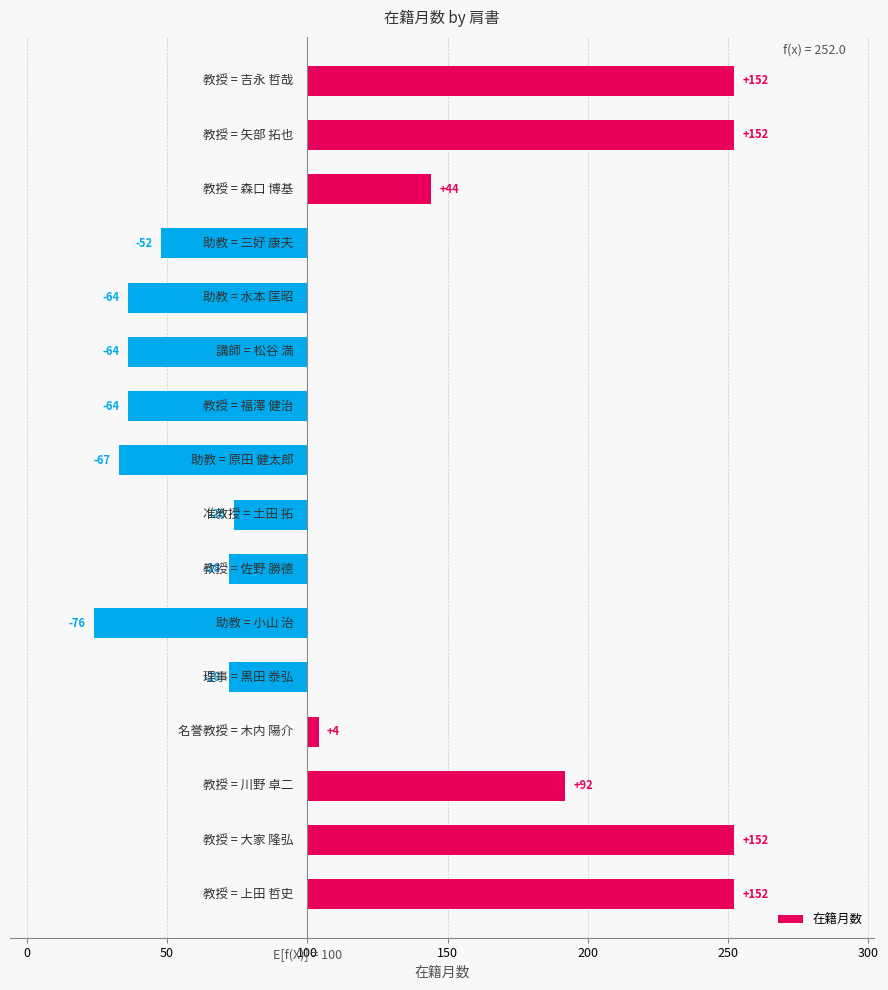

Is it true that the value at 11 is -64?

True